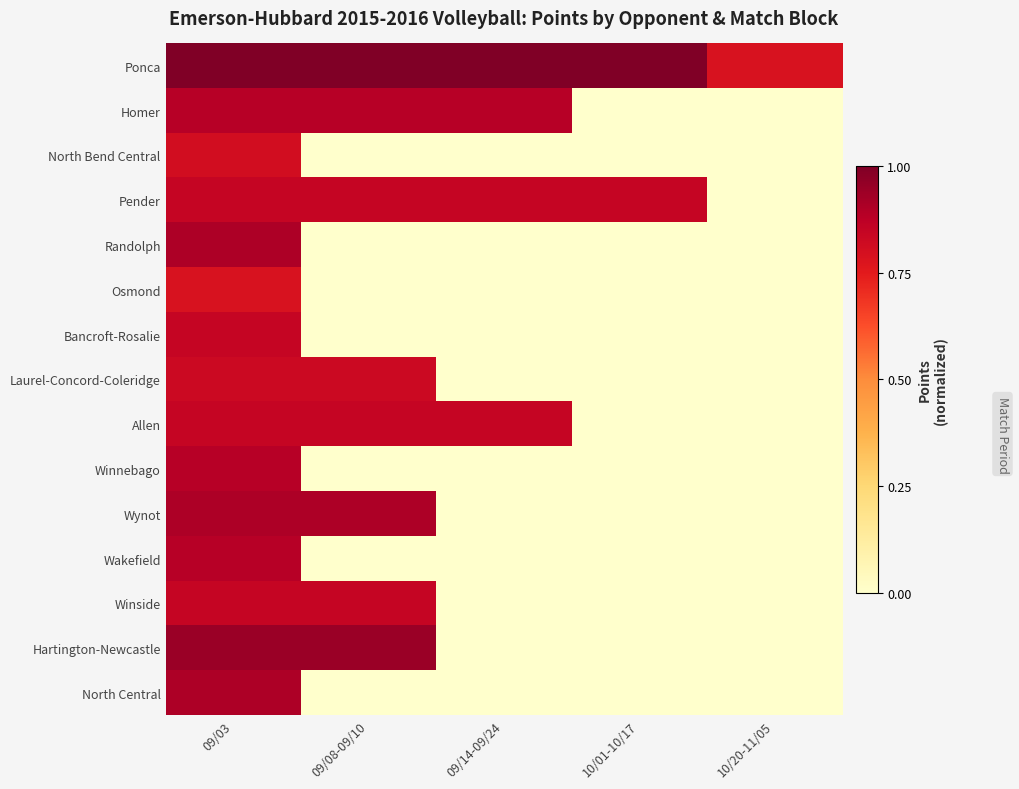

Which has a higher value, 10/01-10/17 or 09/03?

10/01-10/17